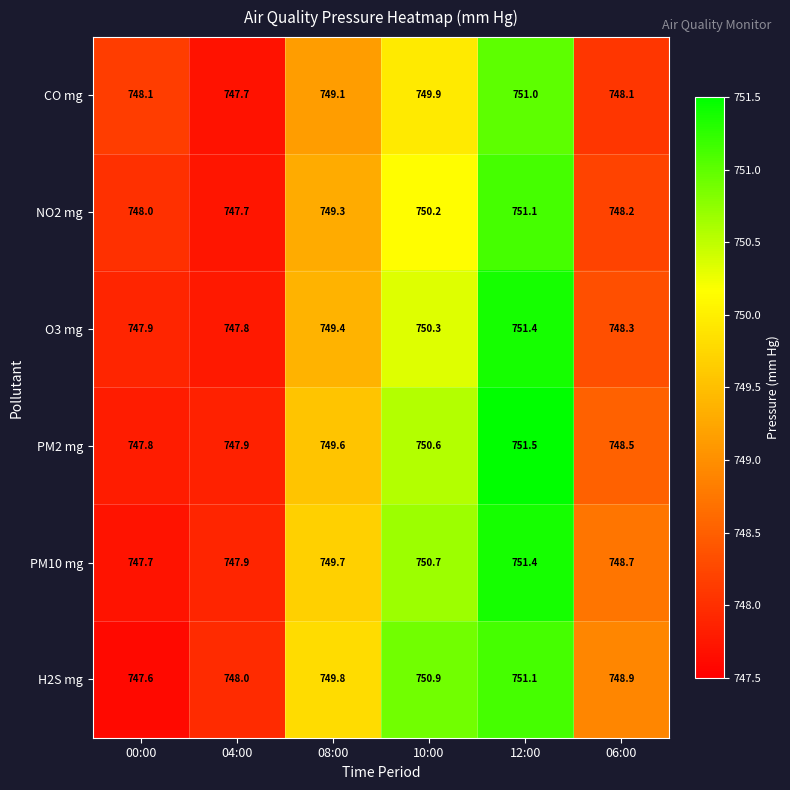

What is the difference between the highest and lowest values at 08:00?

0.7